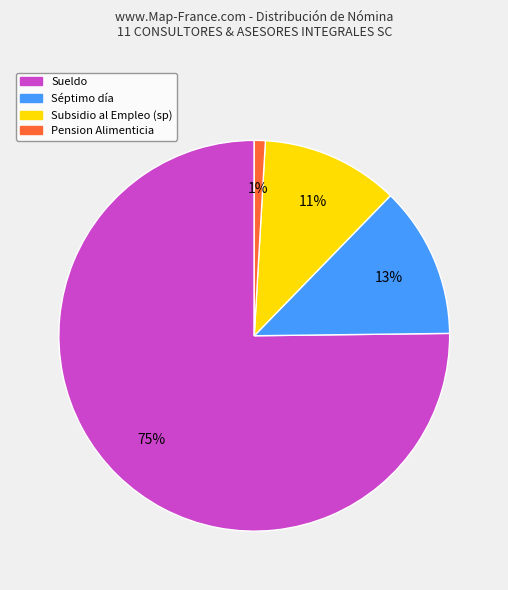

To the nearest percent, what is the difference between the largest and smallest slice percentages?

74%